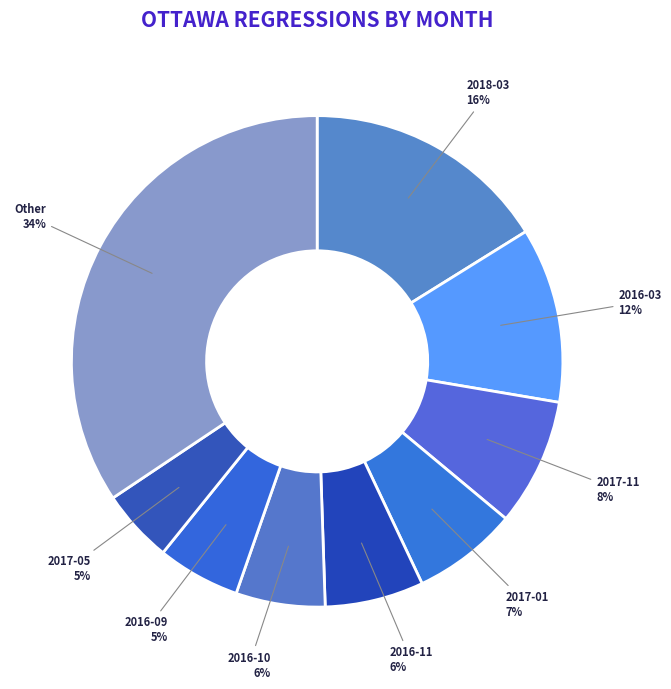

Which slice is the largest?

Other